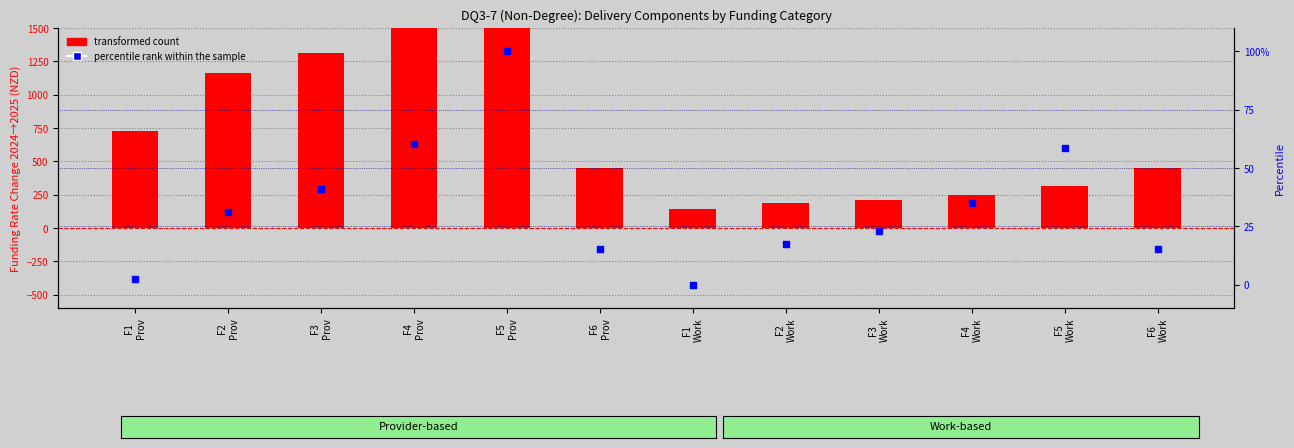

Is the value of transformed count at F5
Work greater than the value of percentile rank within the sample at F1
Work?

Yes